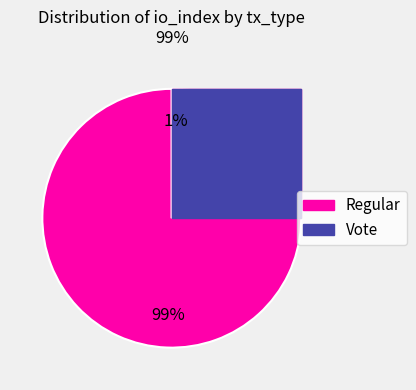

How many slices are in this pie chart?

2